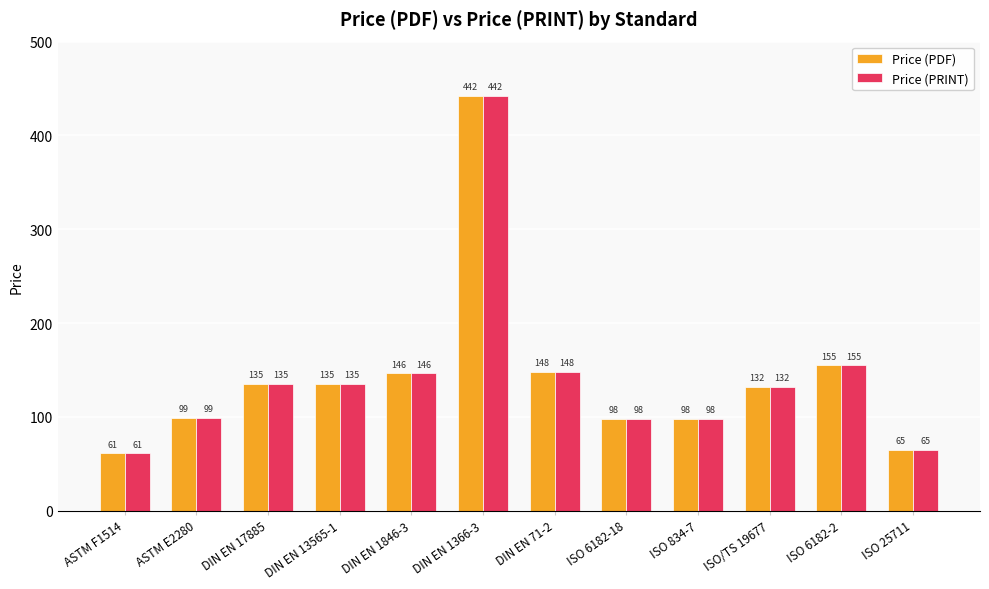

What is the value of the Price (PRINT) bar at the 2nd from the left?

99.0